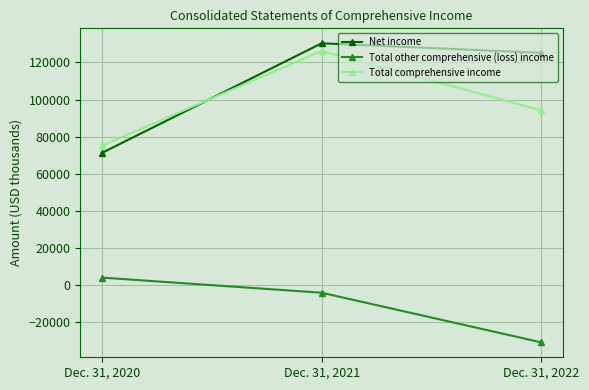

True or false: Total comprehensive income has a value of 101331 at Dec. 31, 2020.

False